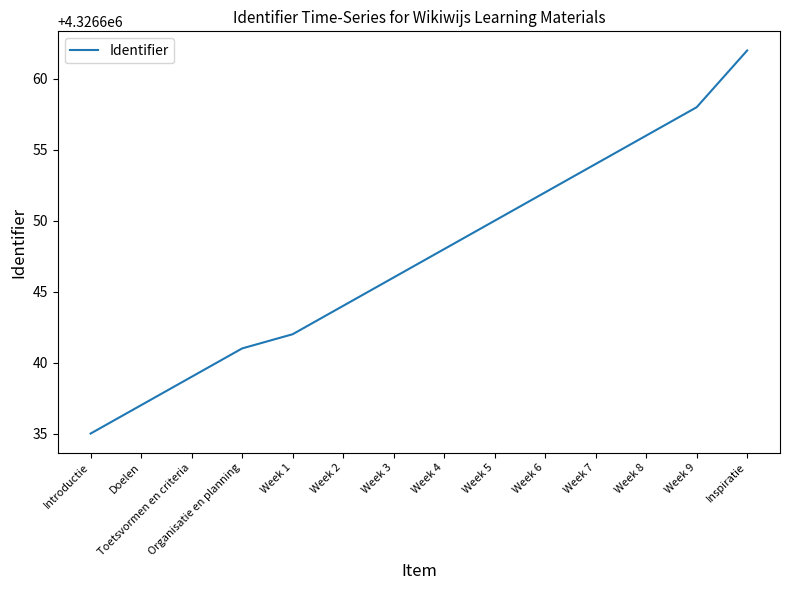

List the labels in order of value, smallest first.

Introductie, Doelen, Toetsvormen en criteria, Organisatie en planning, Week 1, Week 2, Week 3, Week 4, Week 5, Week 6, Week 7, Week 8, Week 9, Inspiratie